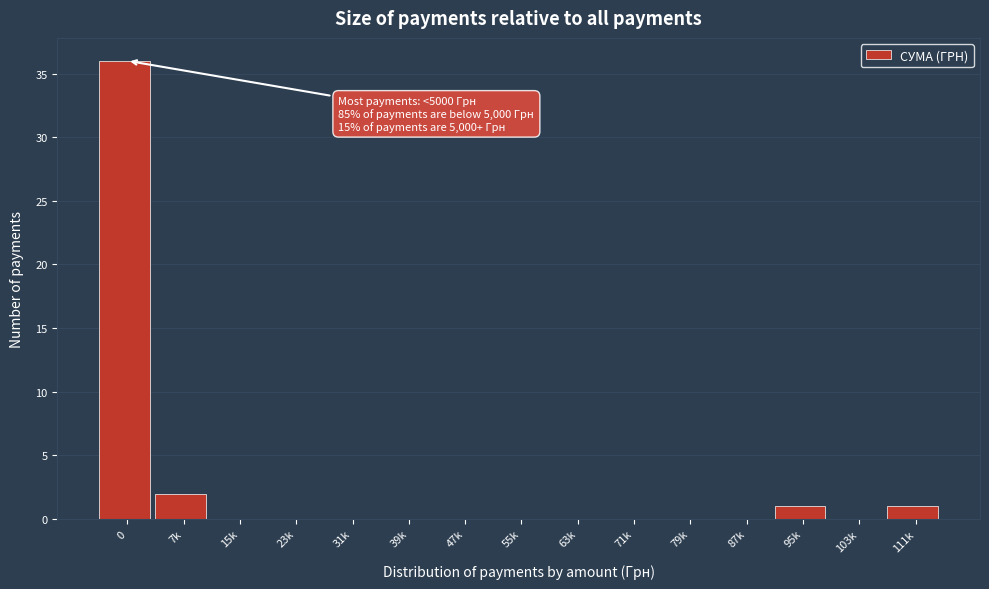

Reading left to right, what are all the values shown in this chart?

0=36	7k=2	15k=0	23k=0	31k=0	39k=0	47k=0	55k=0	63k=0	71k=0	79k=0	87k=0	95k=1	103k=0	111k=1